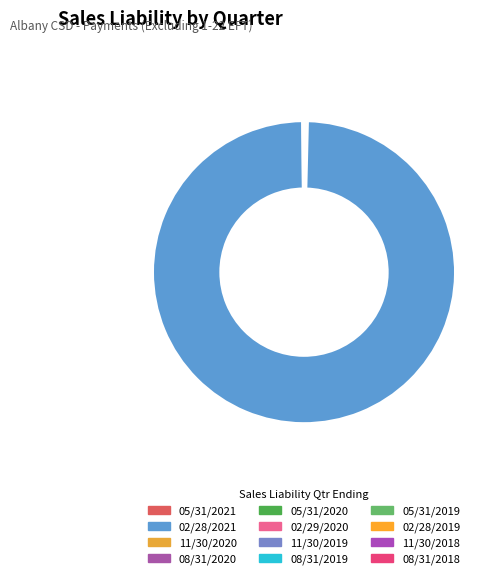

How many slices are in this pie chart?

12